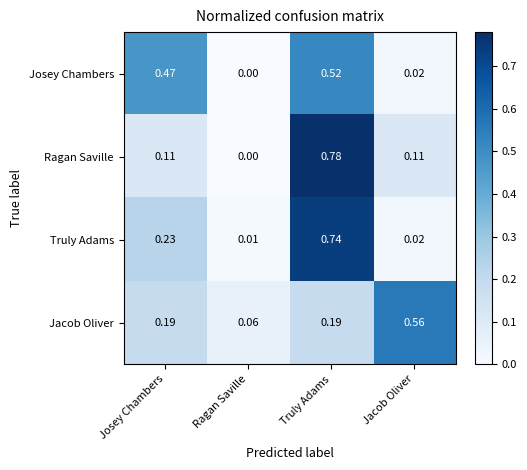

Where is Truly Adams nearest to the value 0?

Ragan Saville